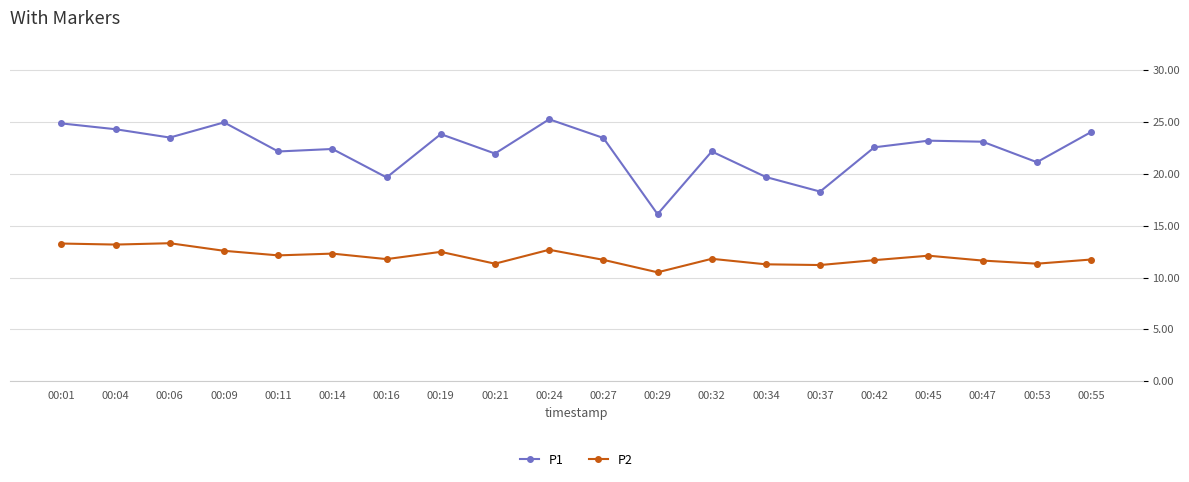

Rank the series at 00:32 from lowest to highest value.

P2, P1